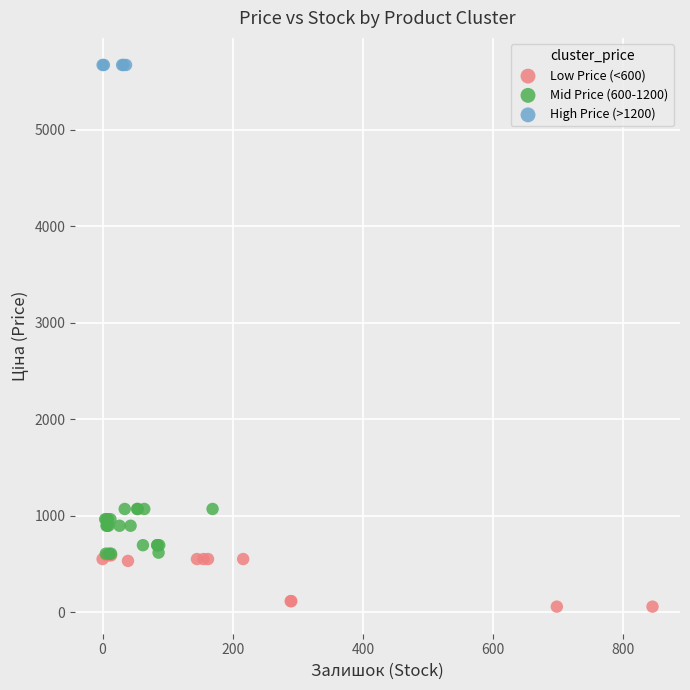

What are all the series names shown in the legend?

Low Price (<600), Mid Price (600-1200), High Price (>1200)